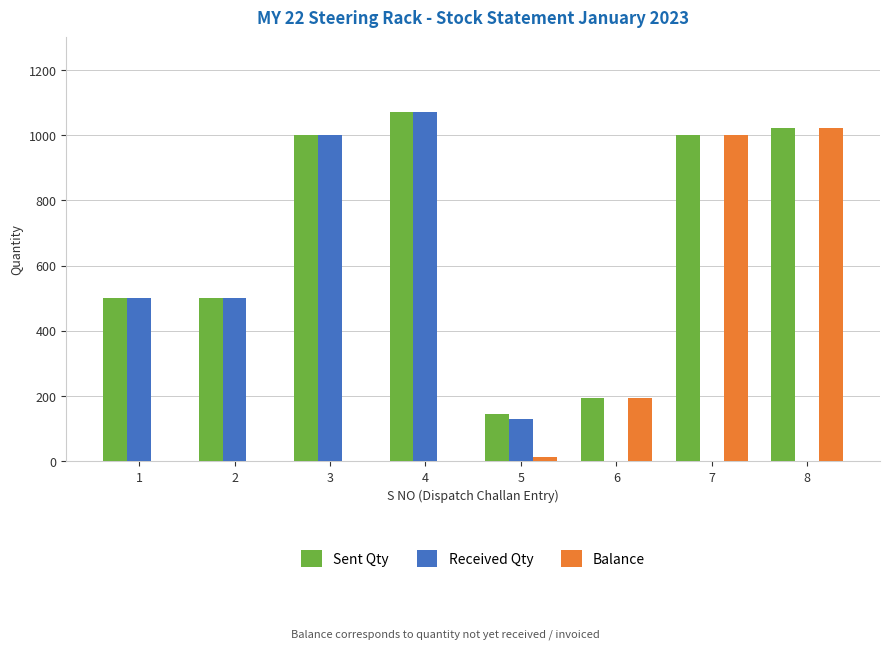

Which series has the widest spread of values?

Received Qty